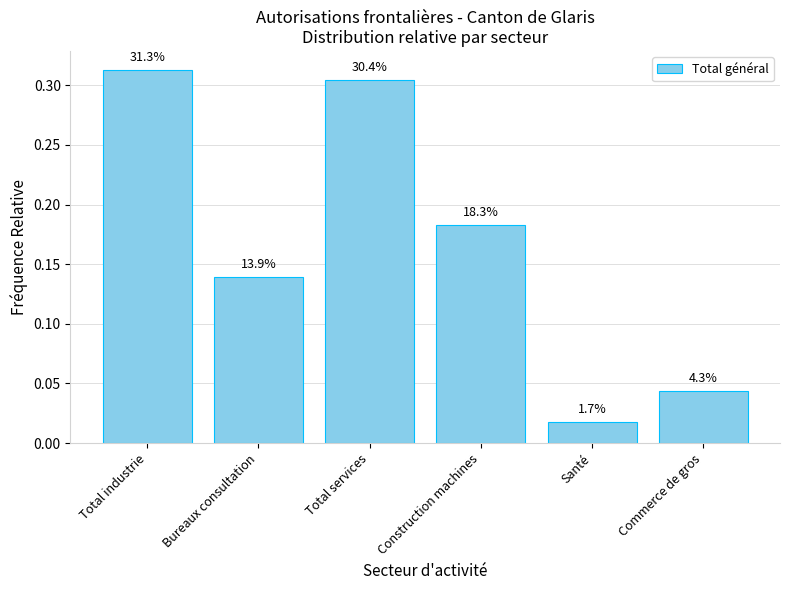

The chart shows a value of 0.5 at Total industrie. True or false?

False